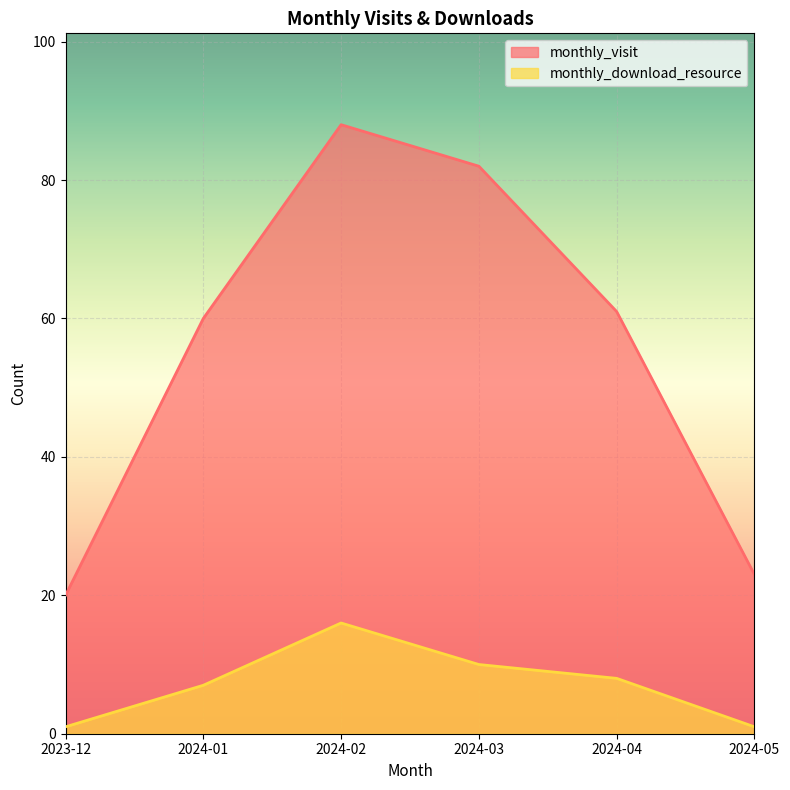

Which series has the largest total across all categories?

monthly_visit